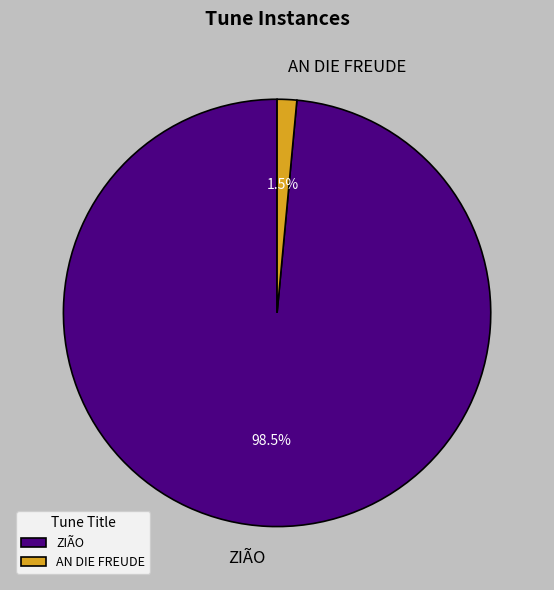

The ZIÃO slice represents 89% of the pie. True or false?

False